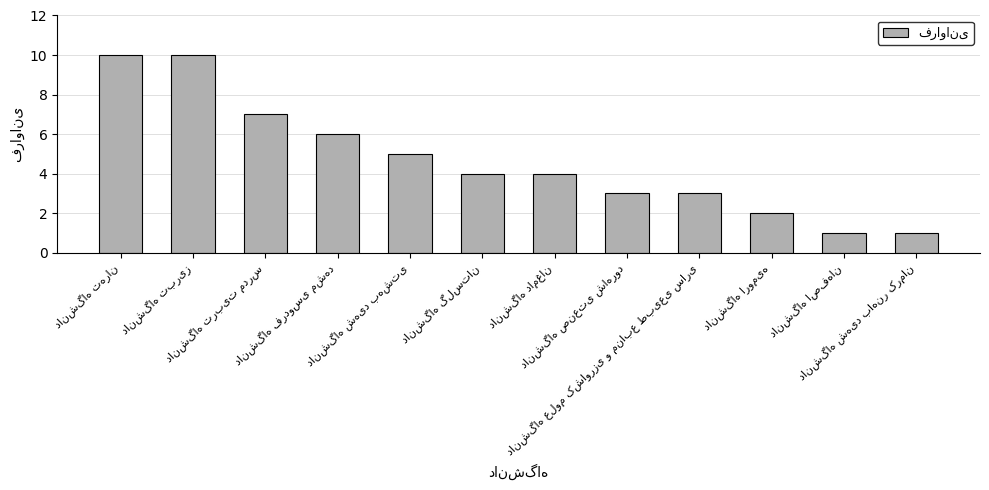

What is the value of the 9th bar from the left?

3